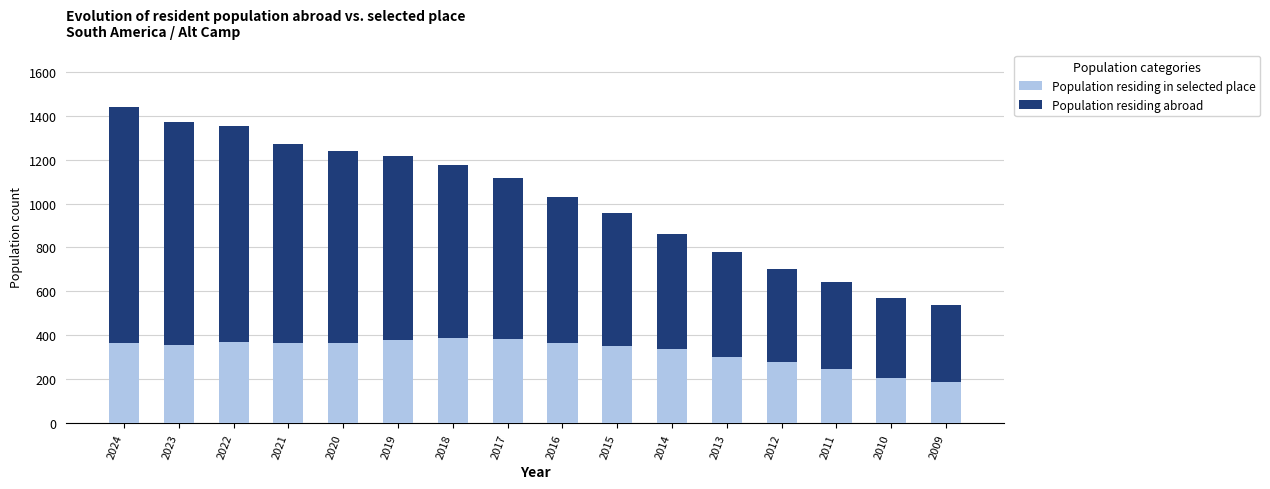

What is the difference between the maximum and minimum values in the Population residing in selected place series?

201